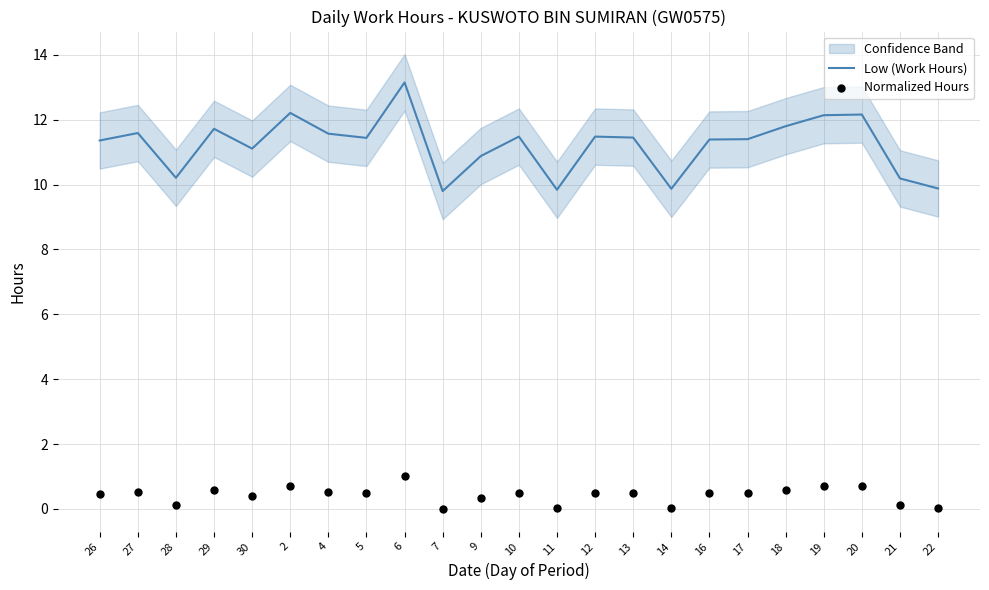

At which category is the sum across all series the highest?

6